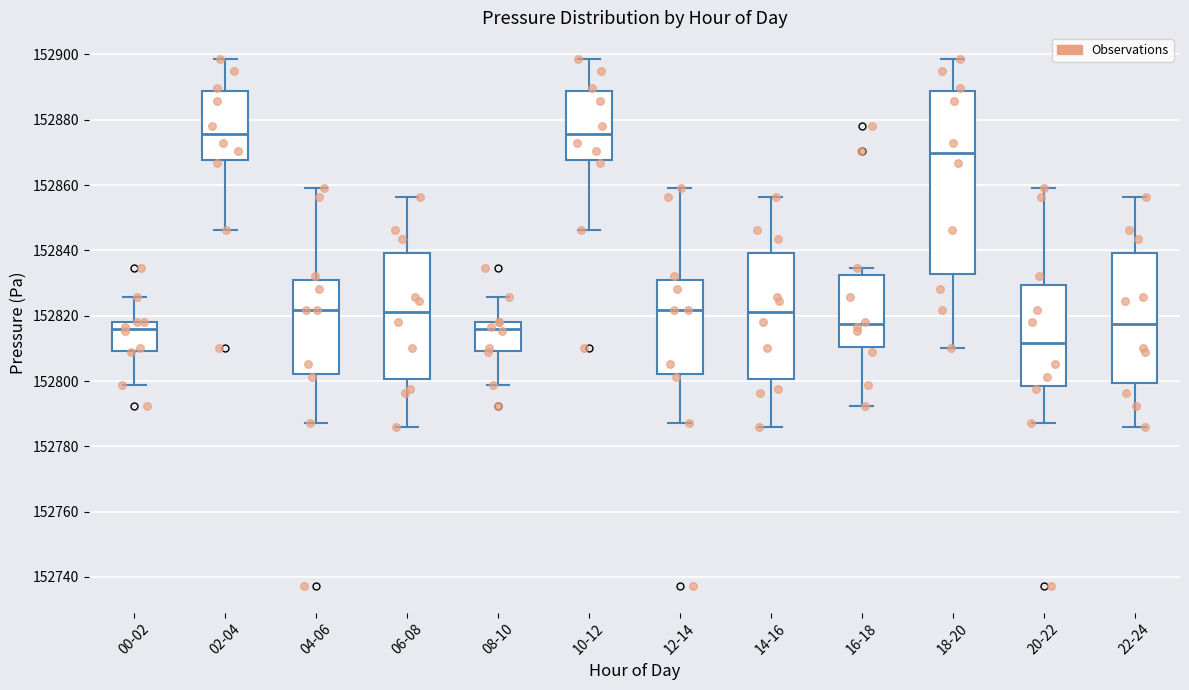

Which box is the tallest, from its lower edge to its upper edge?

18-20